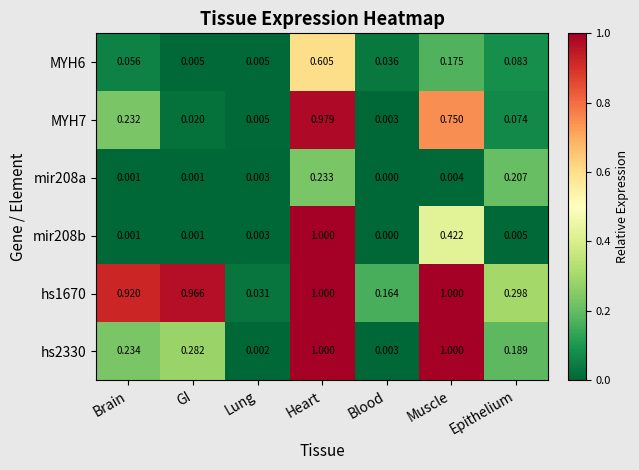

At which category does the chart reach its minimum across all series?

Blood